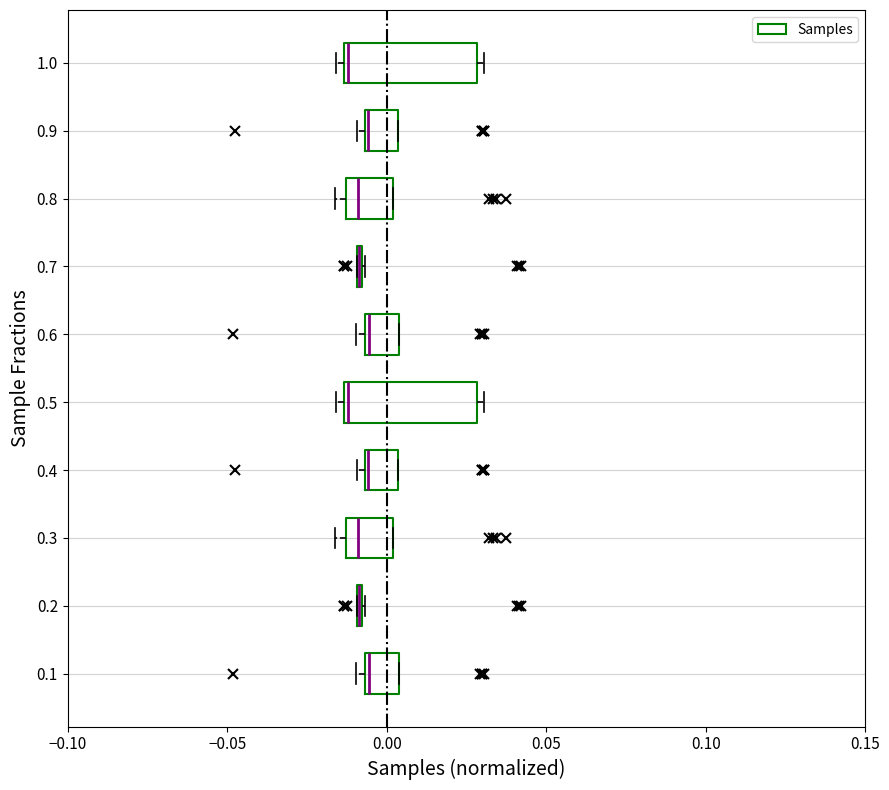

Reading bottom to top, transcribe this box plot: for each box, give where its median line is, the range the box spans, and where its two whiskers end, as read against the x-axis. The values are not printed on the chart, so give them approximately, as read against the axis.

0.1: median -0.005 (just right of the box's left edge), box -0.005 to 0.005, whiskers -0.010 to 0.005
0.2: box collapsed to a line at -0.010, whiskers -0.010 to -0.005
0.3: median -0.010, box -0.015 to 0.000, whiskers -0.015 (just left of the box's left edge) to 0.000
0.4: median -0.005 (drawn on the box's left edge), box -0.005 to 0.005, whiskers -0.010 to 0.005
0.5: median -0.010, box -0.015 to 0.030, whiskers -0.015 (just left of the box's left edge) to 0.030 (just right of the box's right edge)
0.6: median -0.005 (just right of the box's left edge), box -0.005 to 0.005, whiskers -0.010 to 0.005
0.7: box collapsed to a line at -0.010, whiskers -0.010 to -0.005
0.8: median -0.010, box -0.015 to 0.000, whiskers -0.015 (just left of the box's left edge) to 0.000
0.9: median -0.005 (drawn on the box's left edge), box -0.005 to 0.005, whiskers -0.010 to 0.005
1.0: median -0.010, box -0.015 to 0.030, whiskers -0.015 (just left of the box's left edge) to 0.030 (just right of the box's right edge)